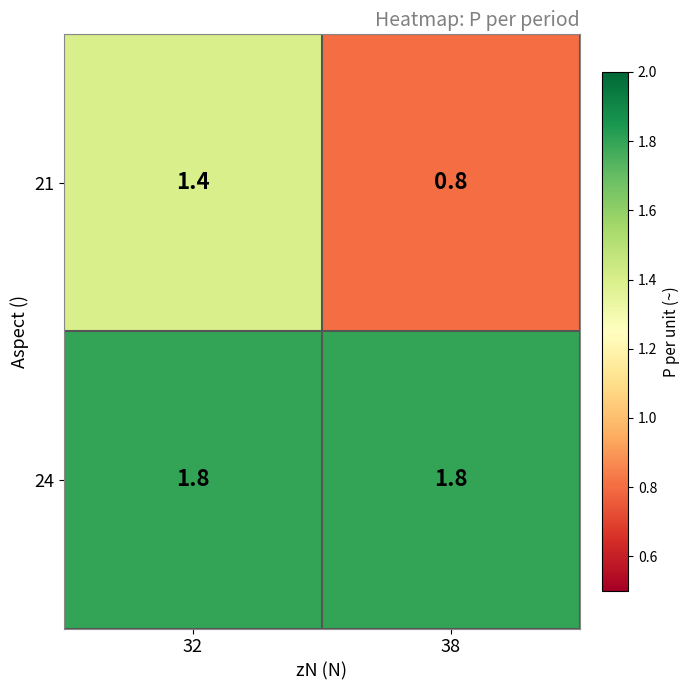

At which label does 21 first exceed 1?

32